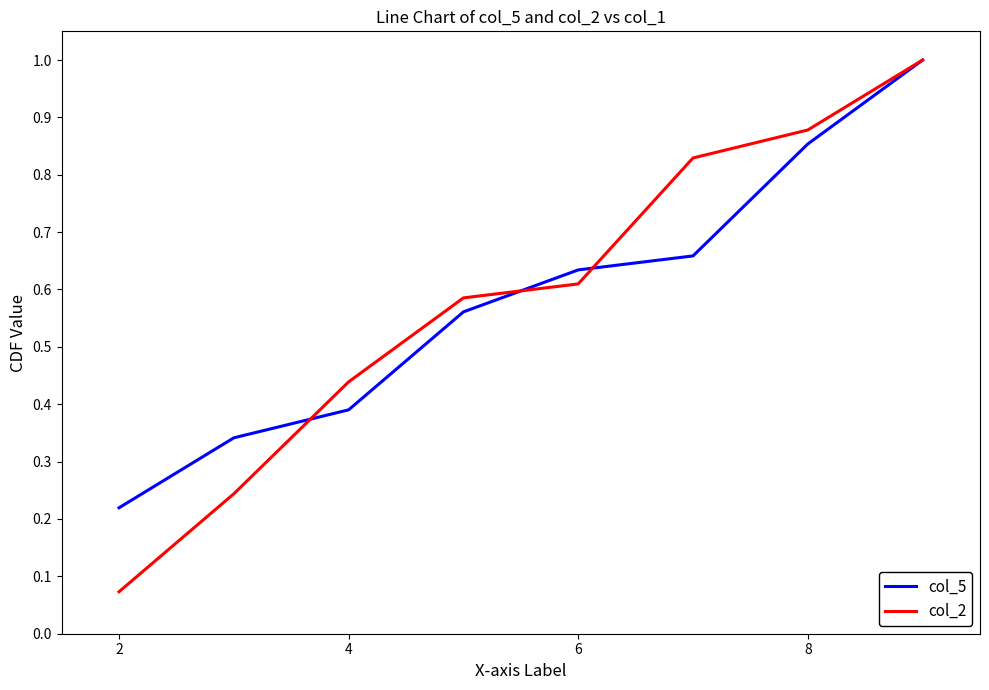

How many lines are shown in the chart?

2